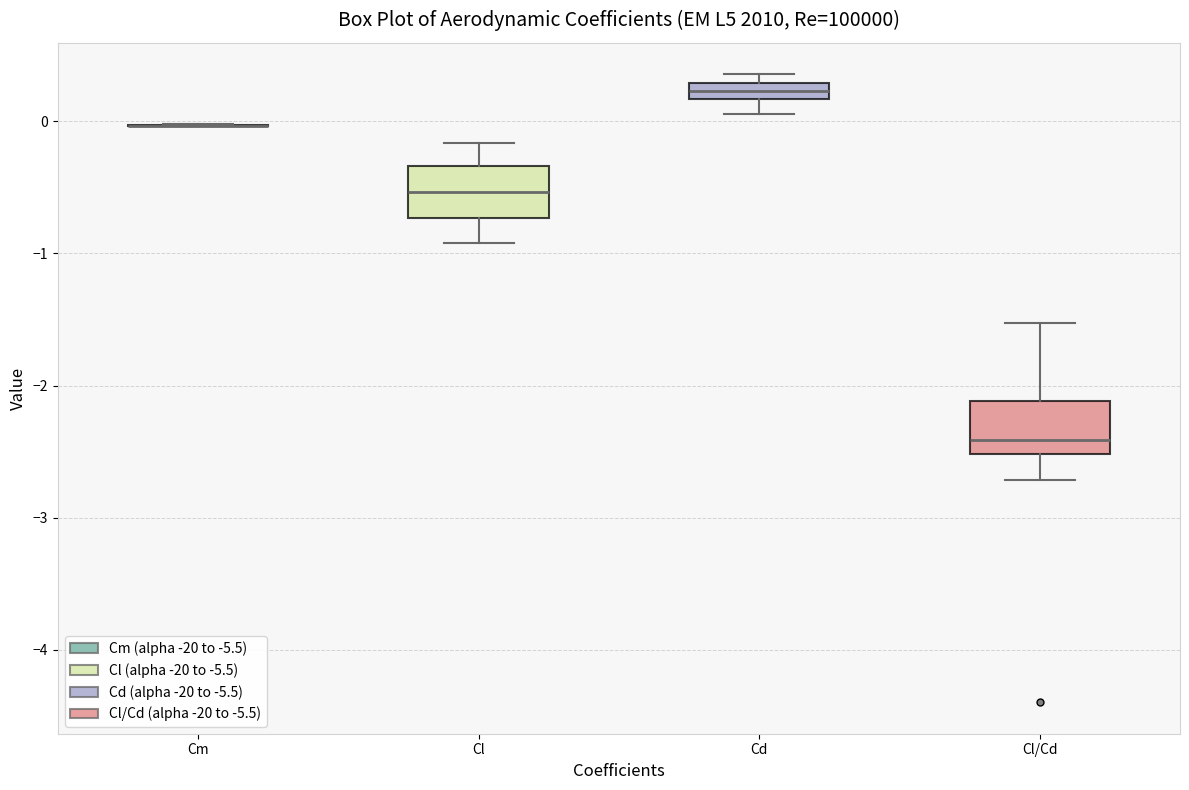

Where is the lower edge of the box for Cl on the y-axis? The values are not printed on the chart, so give them approximately, as read against the axis.

-0.7